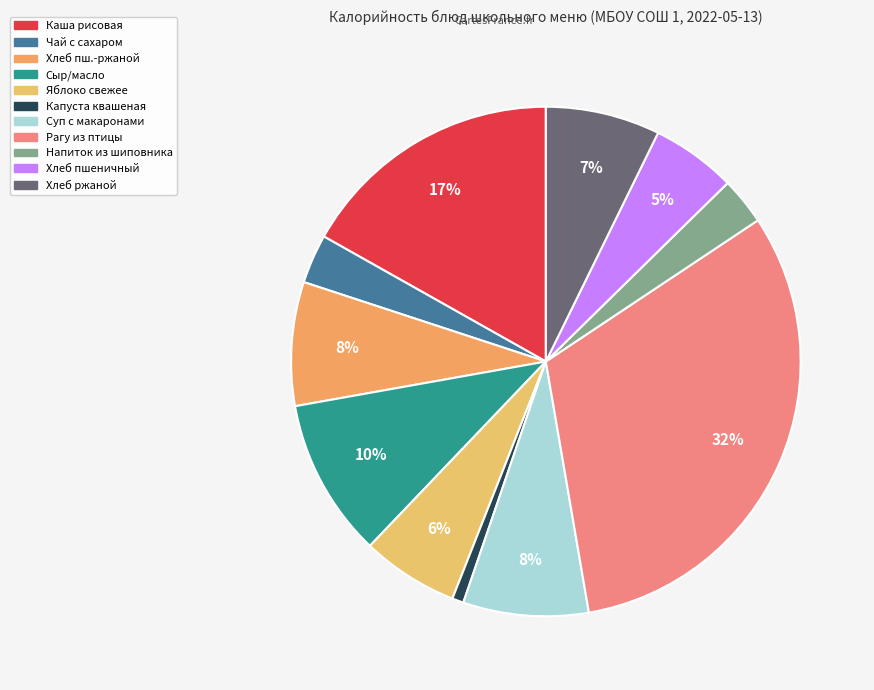

Count the number of slices in the pie.

11